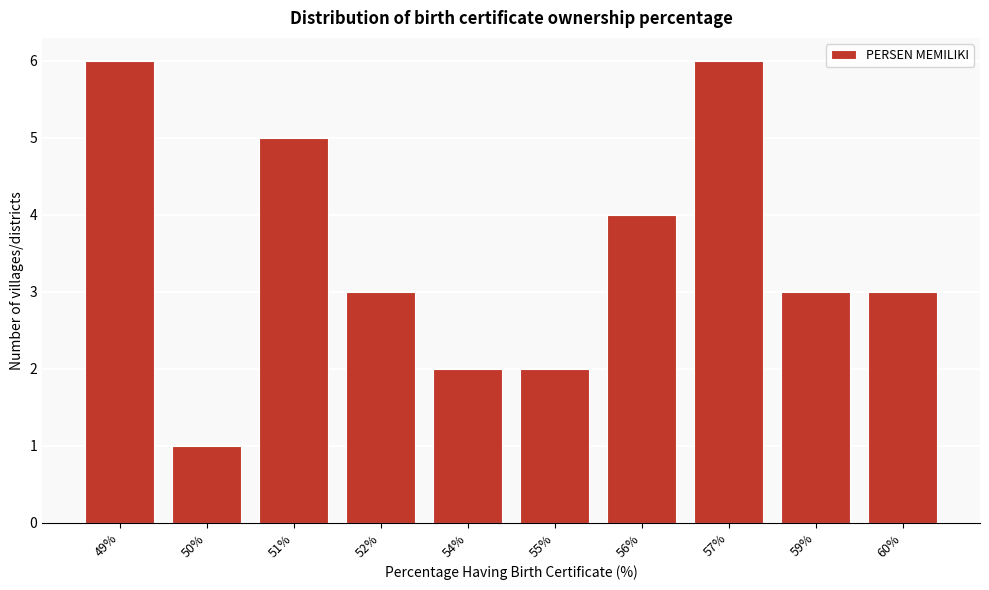

Reading left to right, transcribe all the data shown in this chart.

6	1	5	3	2	2	4	6	3	3